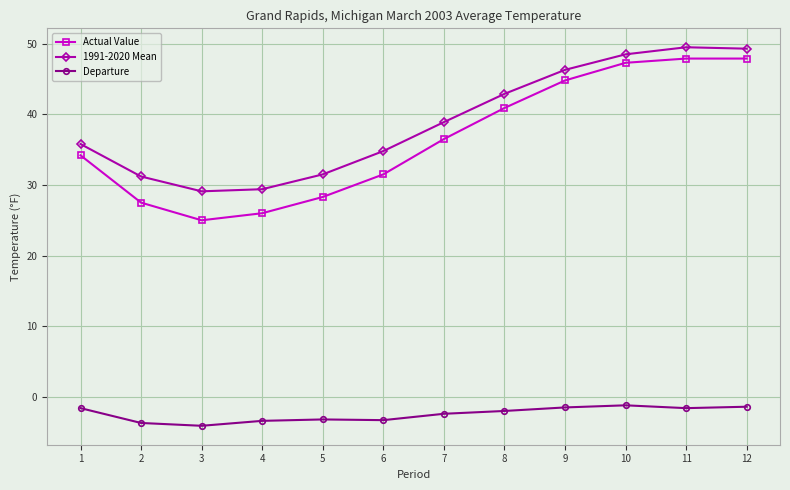

Which series has the largest total across all categories?

1991-2020 Mean